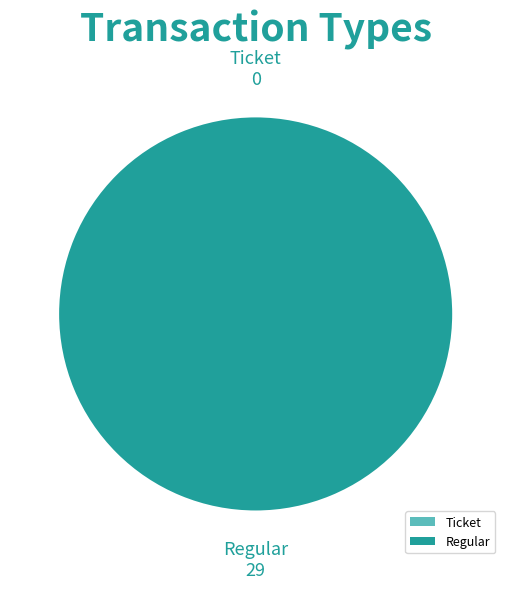

Combined, what portion of the pie is Regular and Ticket?

100.0%